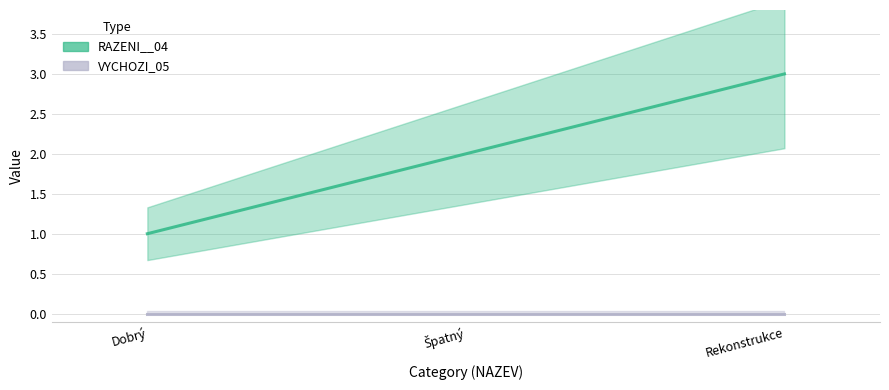

At how many categories does at least one series exceed 1?

2